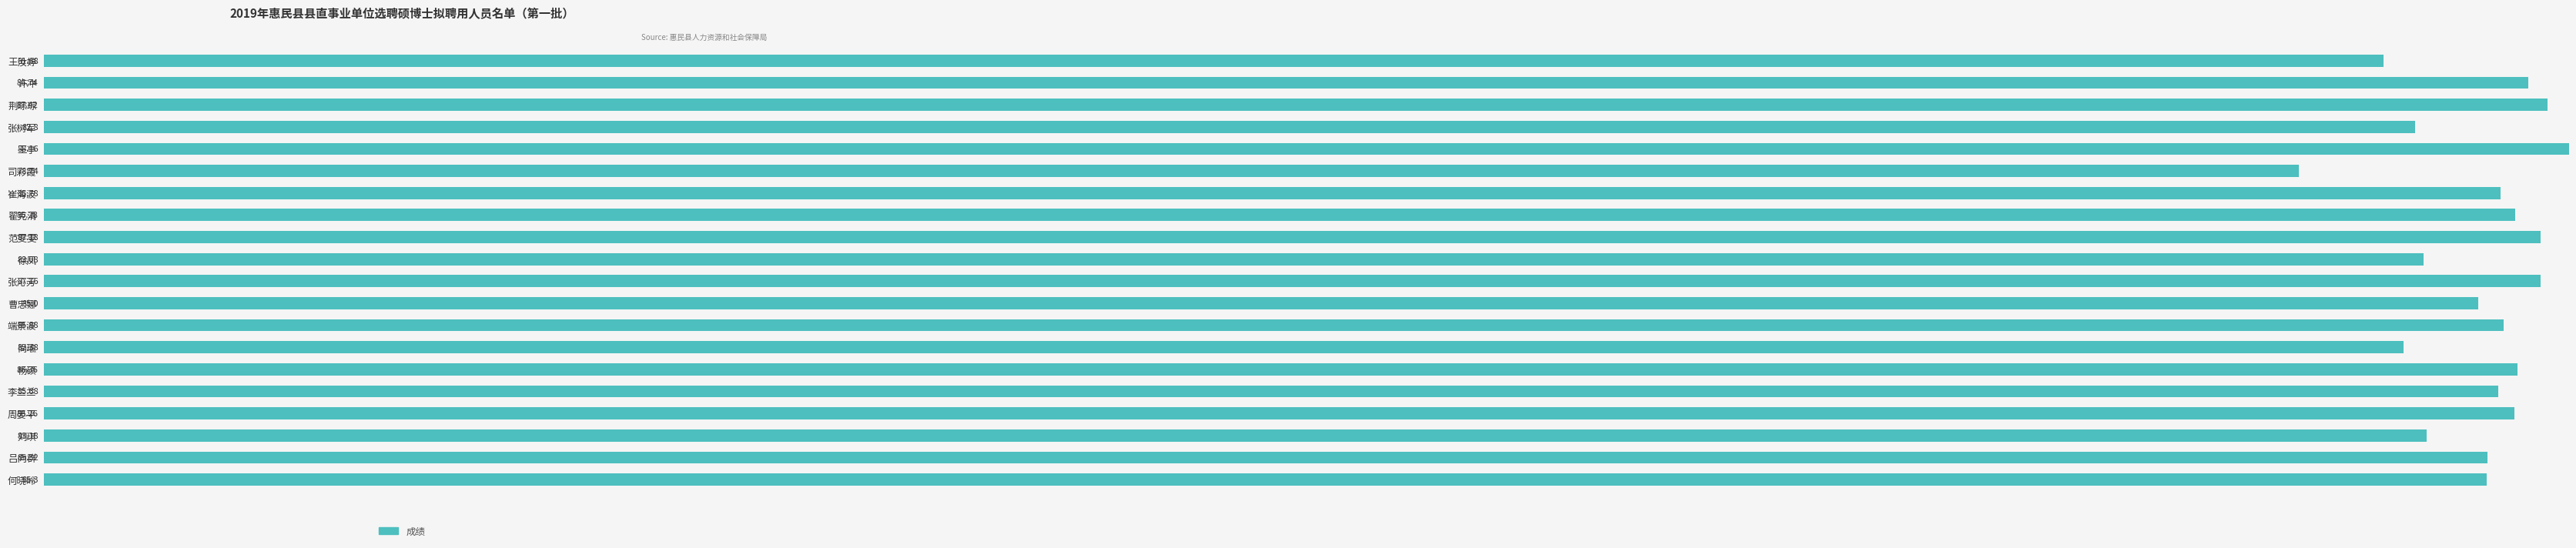

Count the number of data series in this chart.

1